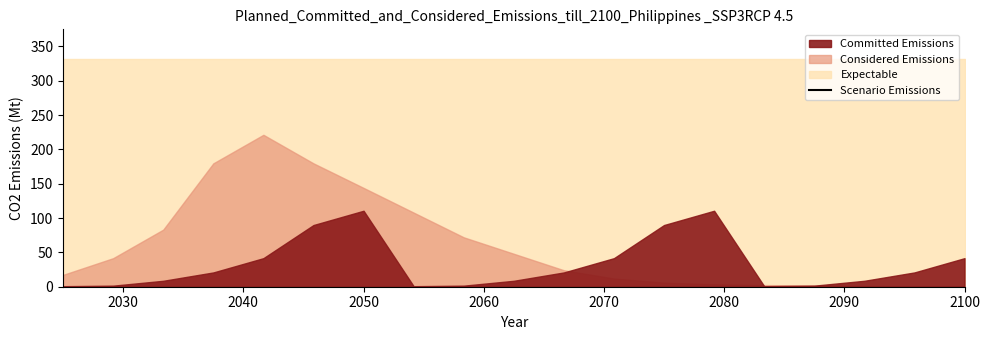

At how many categories does at least one series exceed 9?

19